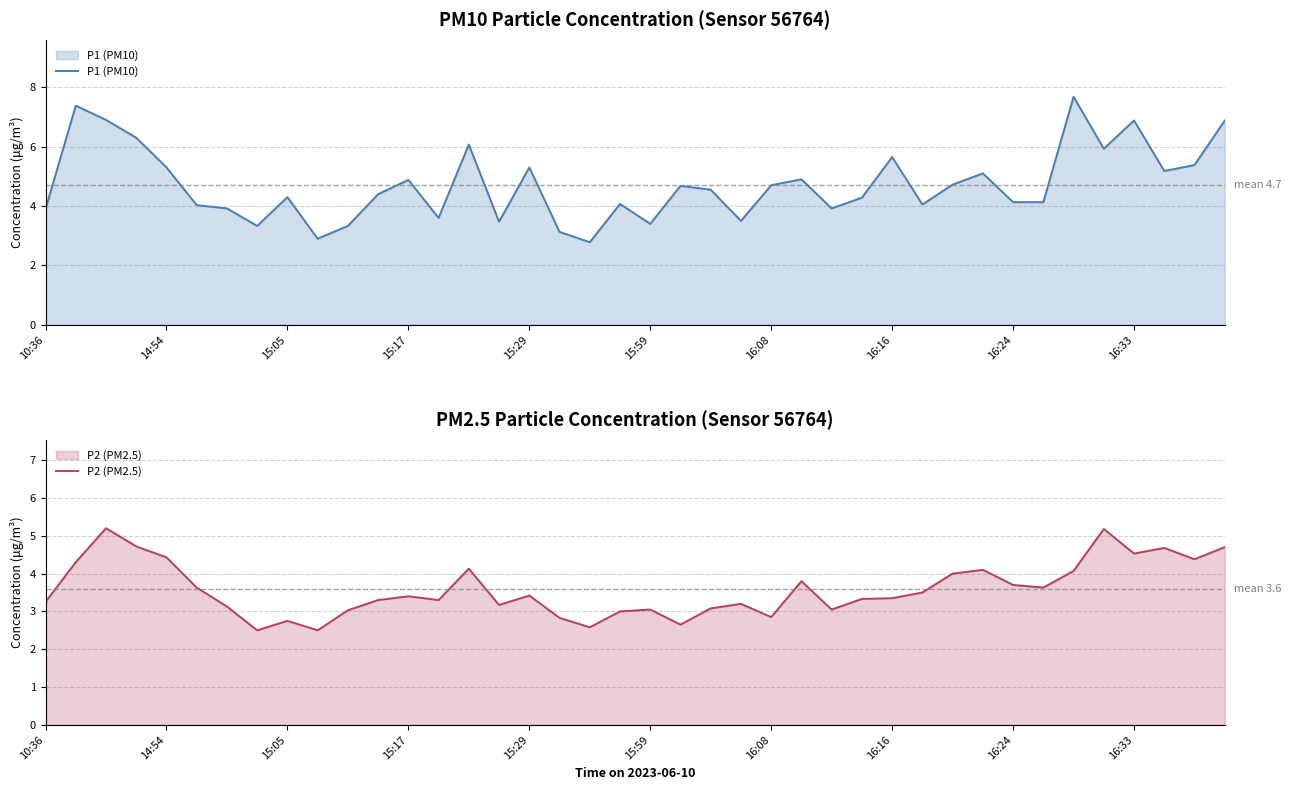

True or false: P1 (PM10) and P2 (PM2.5) intersect in this chart.

False